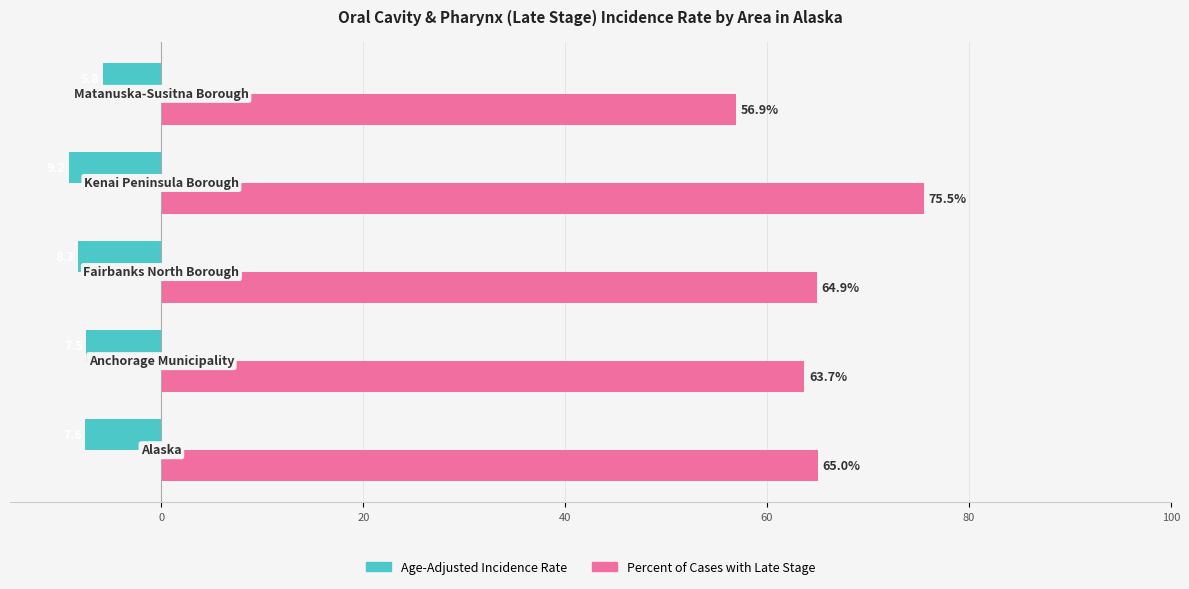

How many distinct data groups are displayed?

2